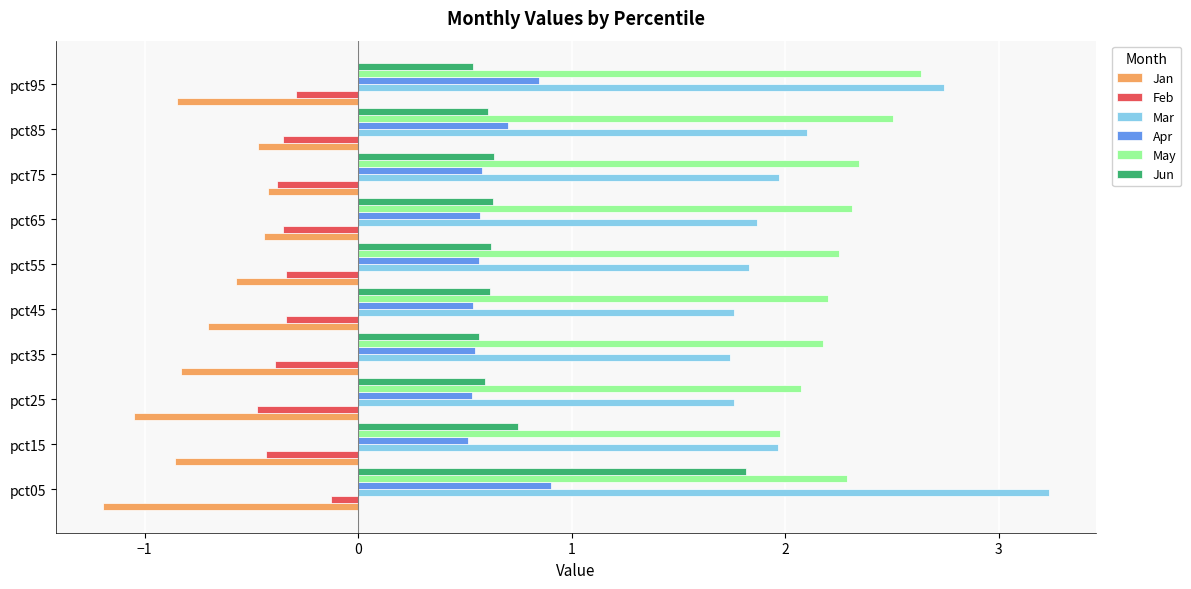

At which category is the sum across all series the highest?

pct05